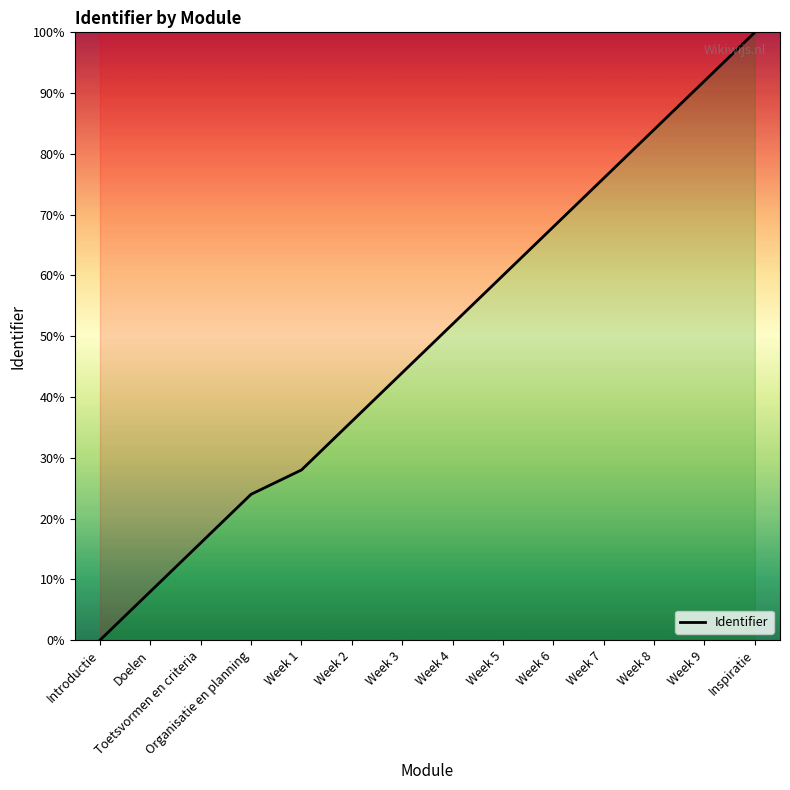

What is the greatest value displayed?

100.0